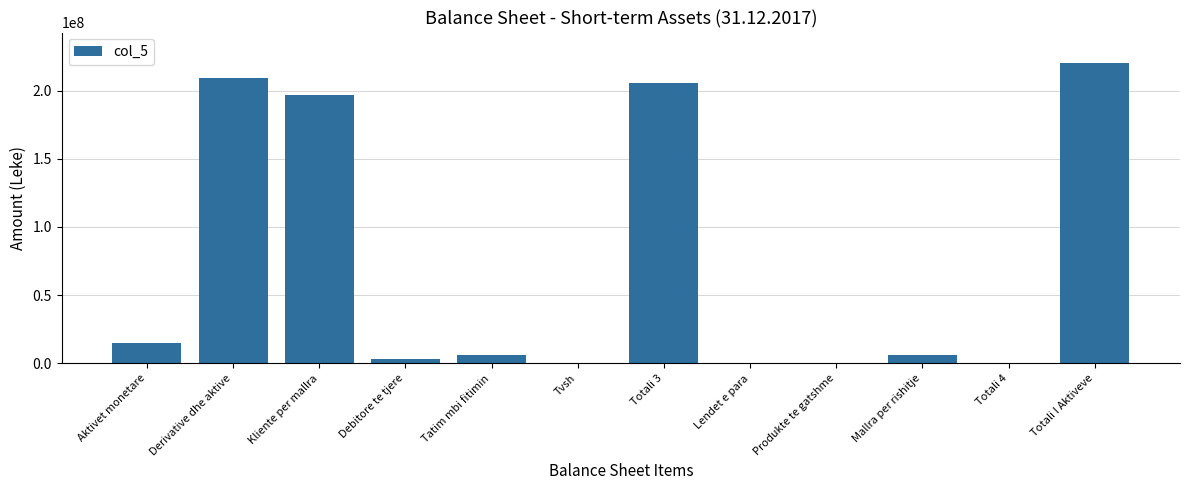

Which has a higher value, Mallra per rishitje or Aktivet monetare?

Aktivet monetare